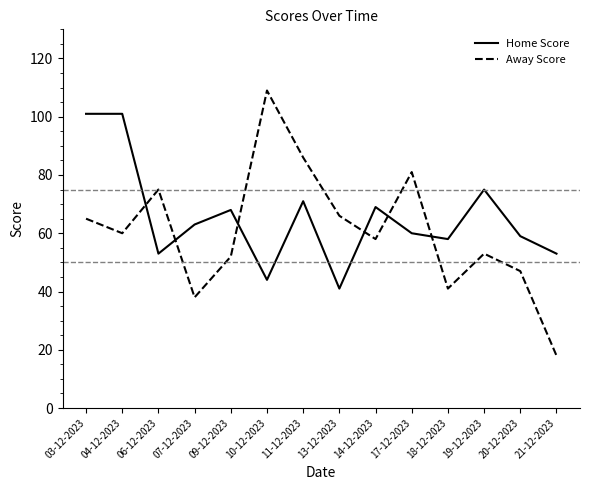

Where does the Away Score series first go above 60?

03-12-2023